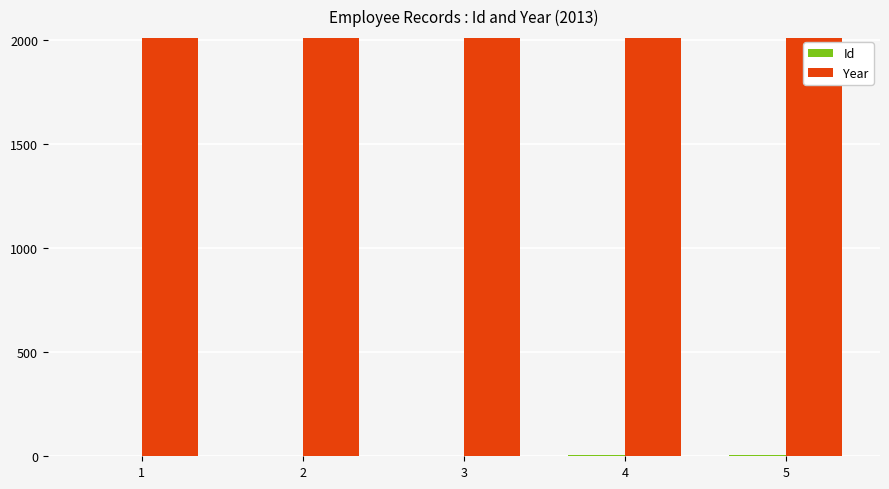

What is the total value across all series at 2?

2015